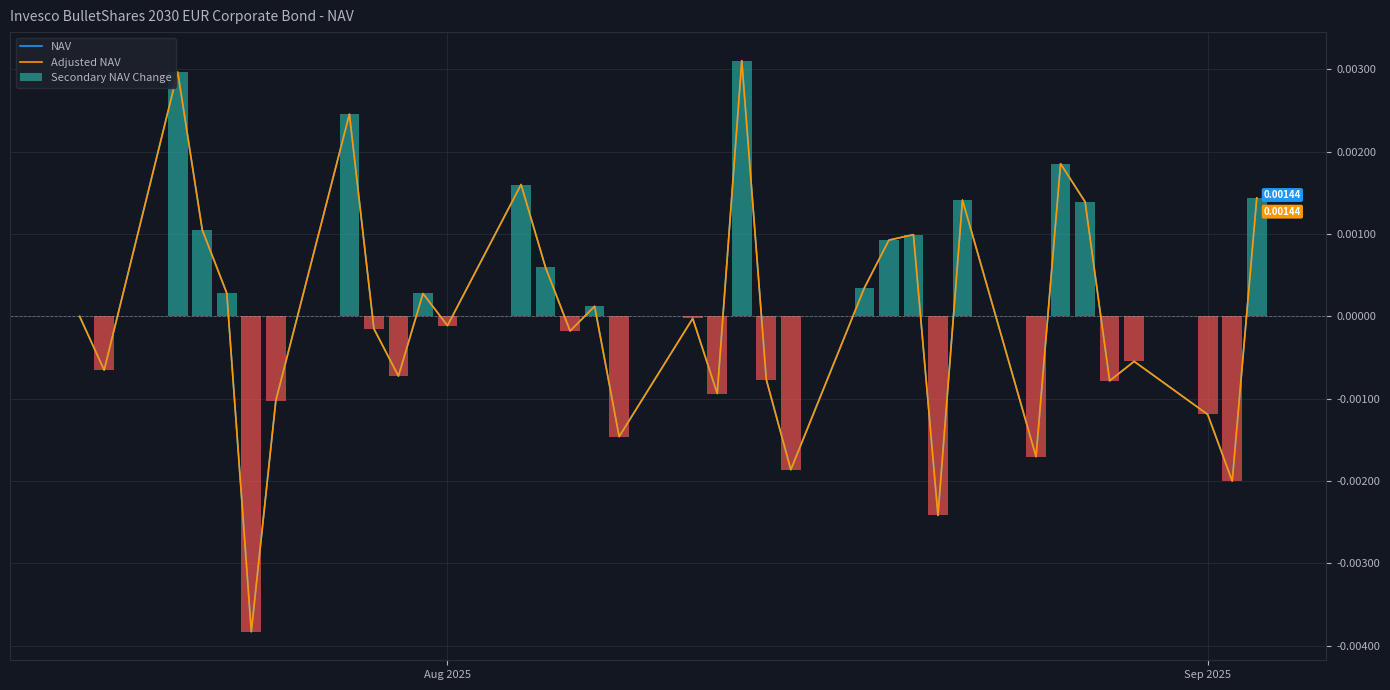

How many data points in NAV are less than 0?

18